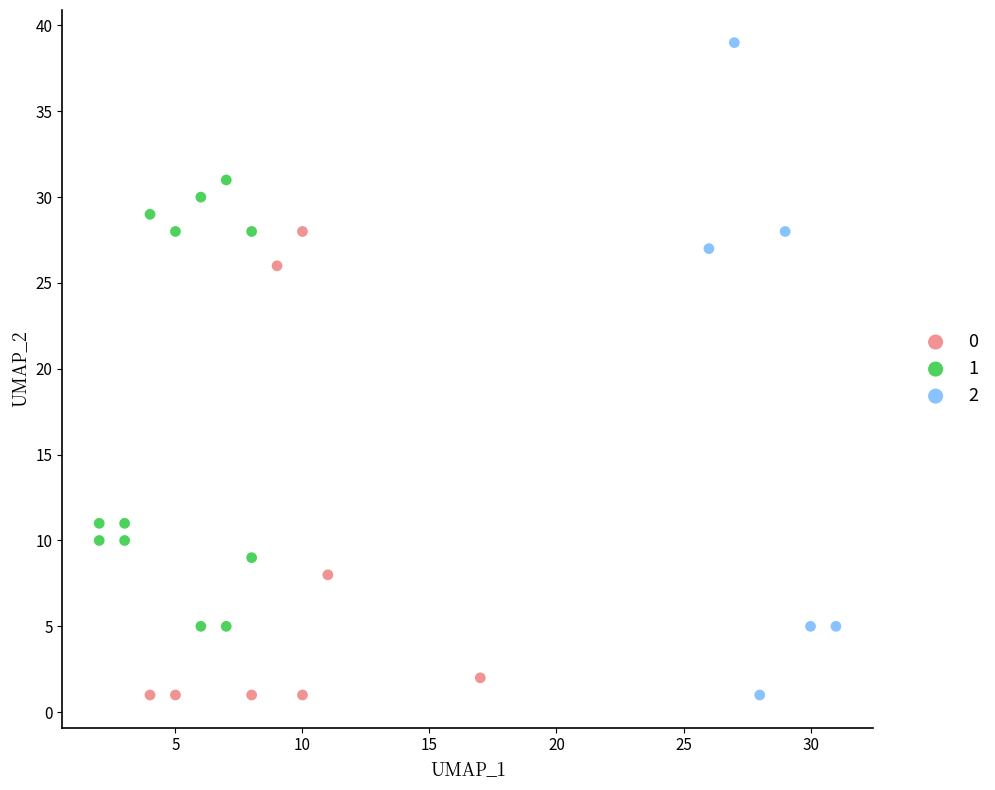

Which series reaches the maximum Y coordinate?

2